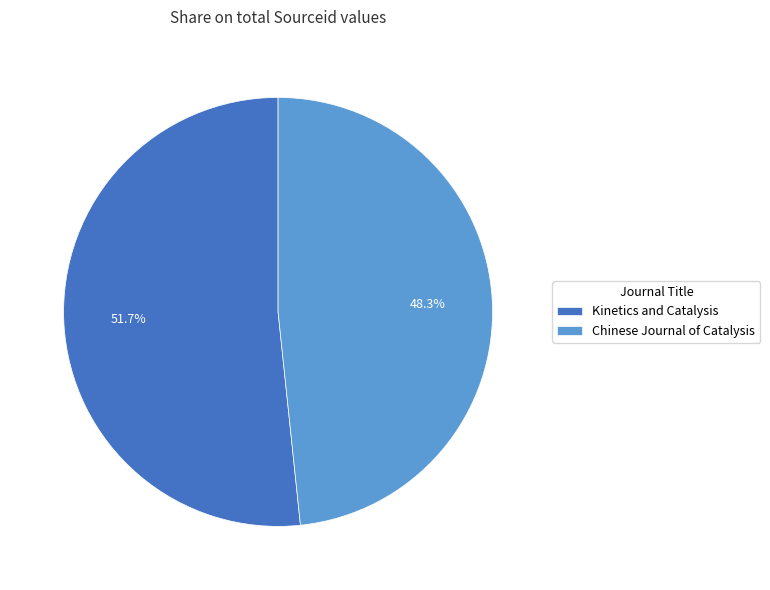

Do Kinetics and Catalysis and Chinese Journal of Catalysis together represent more than half of the pie?

Yes